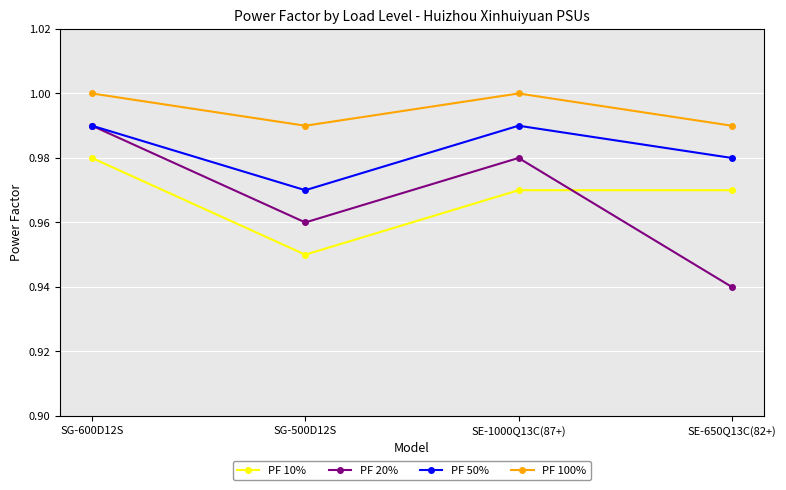

Which series has the largest range (max minus min)?

PF 20%